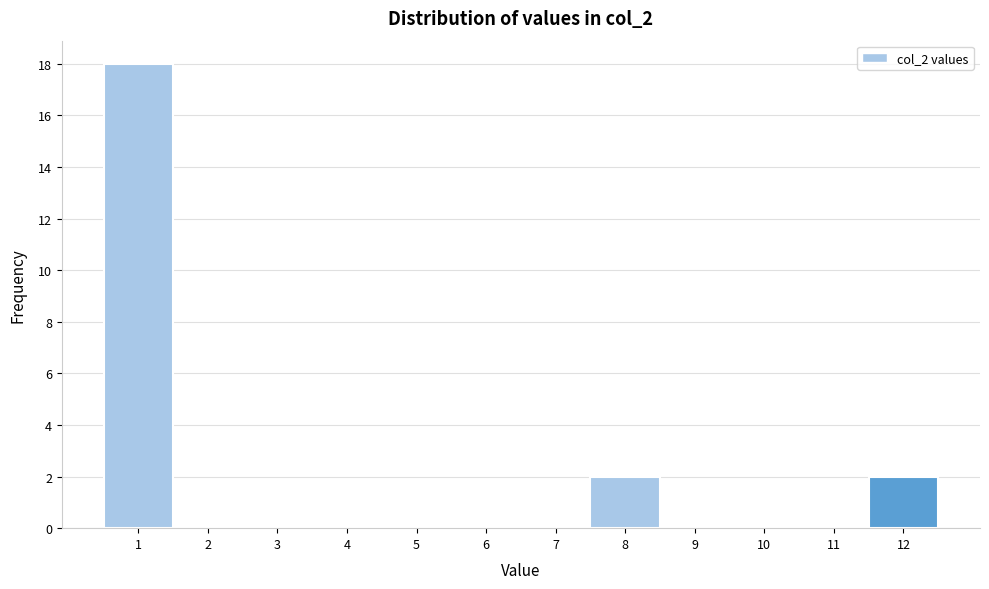

Reading left to right, transcribe this chart: for each bar, give the range it covers on the x-axis and its height. The values are not printed on the chart, so give them approximately, as read against the axis.

0.5 to 1.5: 18
1.5 to 2.5: 0
2.5 to 3.5: 0
3.5 to 4.5: 0
4.5 to 5.5: 0
5.5 to 6.5: 0
6.5 to 7.5: 0
7.5 to 8.5: 2
8.5 to 9.5: 0
9.5 to 10.5: 0
10.5 to 11.5: 0
11.5 to 12.5: 2